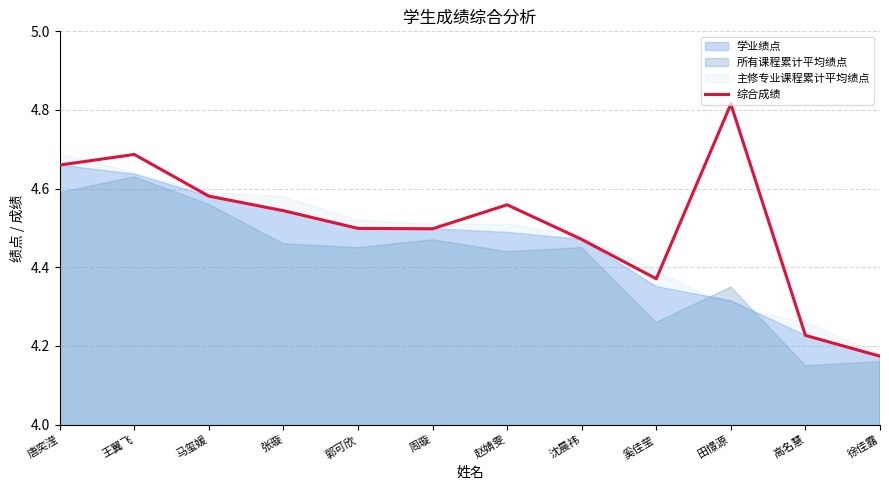

What is the change in value from 郭可欣 to 高名慧?

-0.3